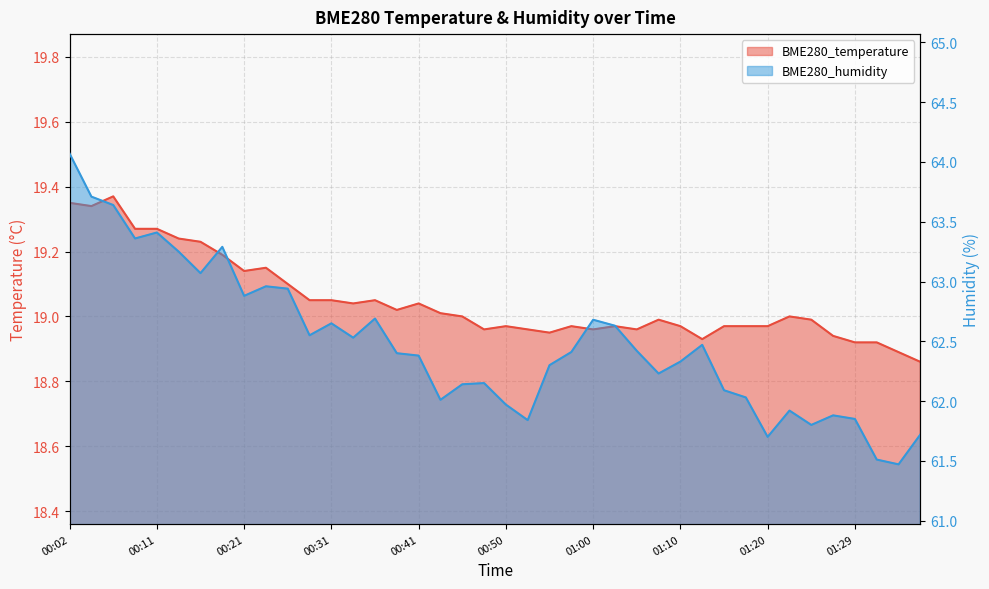

What is the lowest value of the BME280_temperature series?

18.9